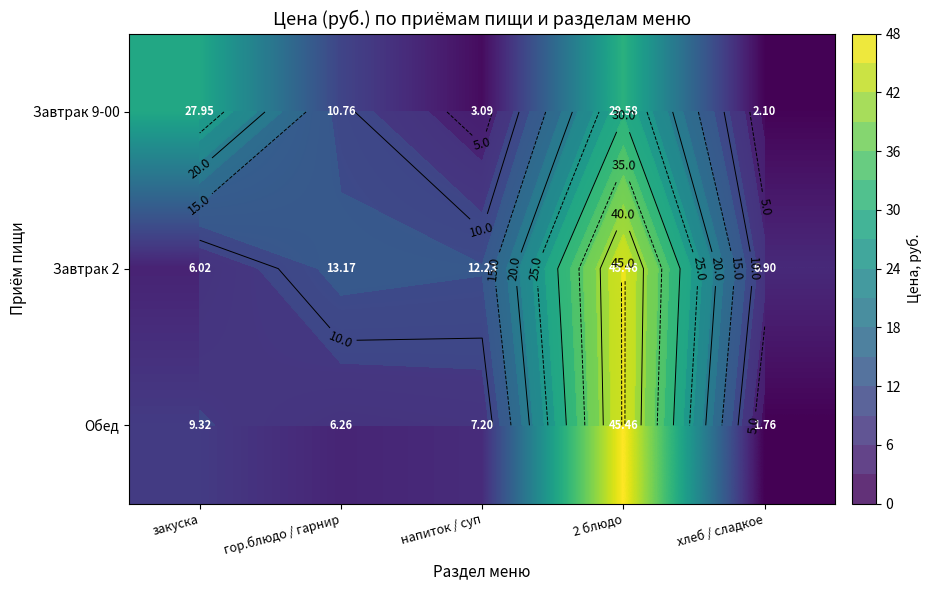

True or false: Обед has a value of 9.3 at закуска.

True